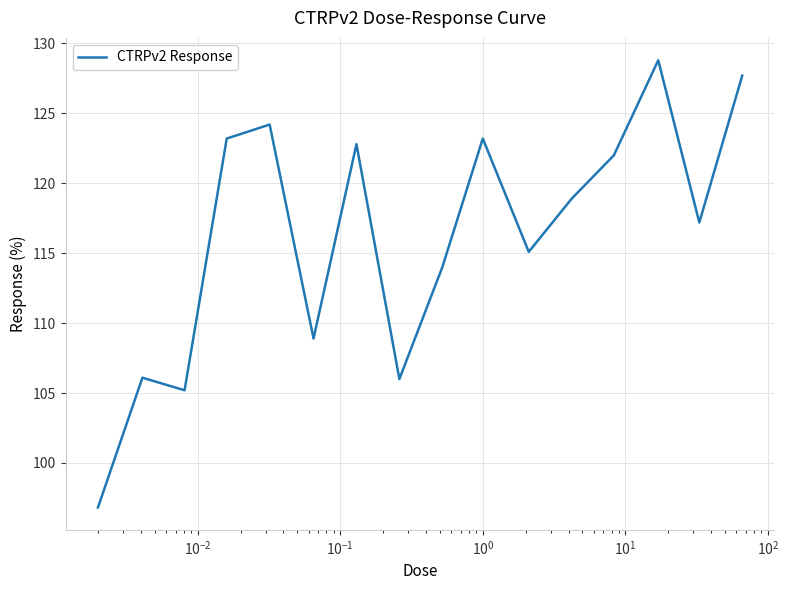

How many lines are shown in the chart?

1